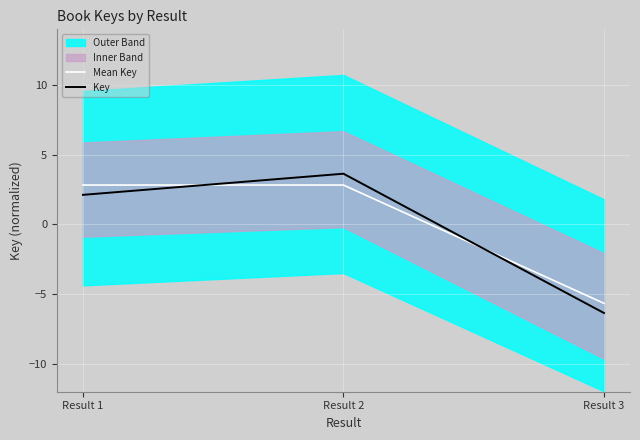

True or false: Mean Key has a value of -2.5 at Result 3.

False